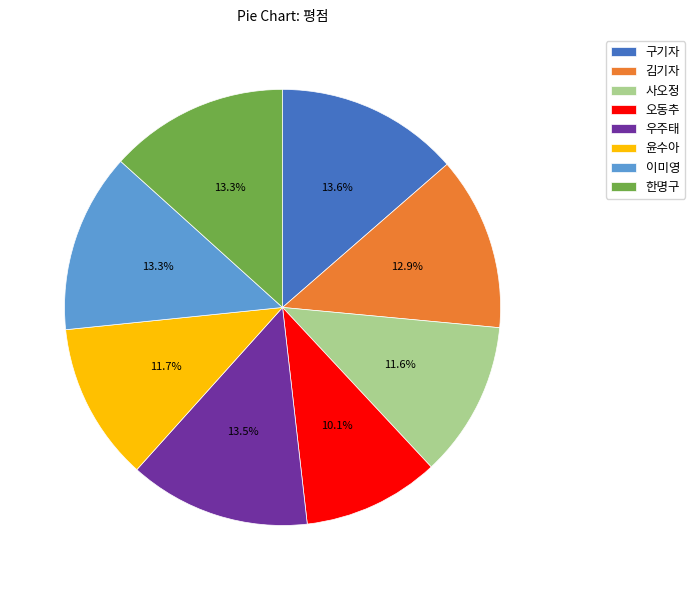

What percentage is the 구기자 slice, to the nearest percent?

14%